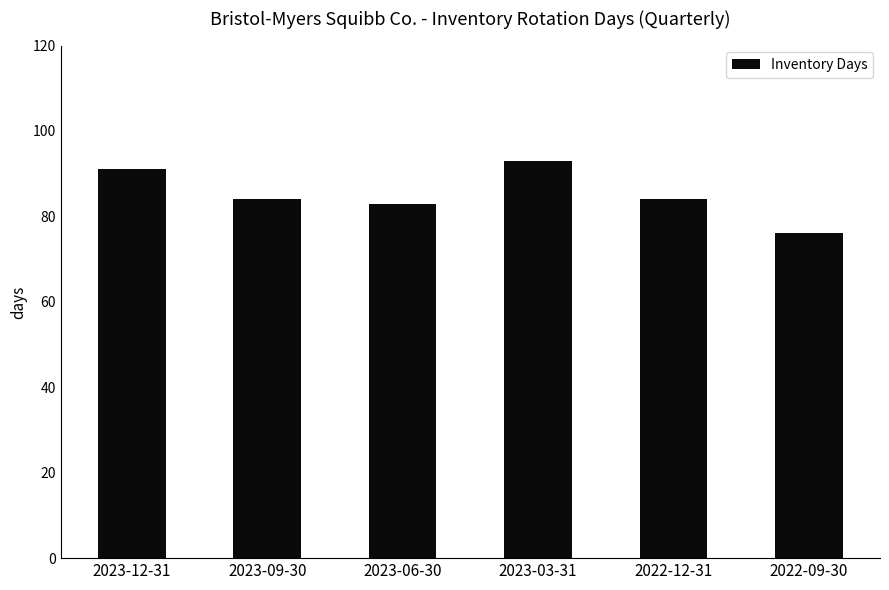

True or false: the data shows 52 at 2022-12-31.

False